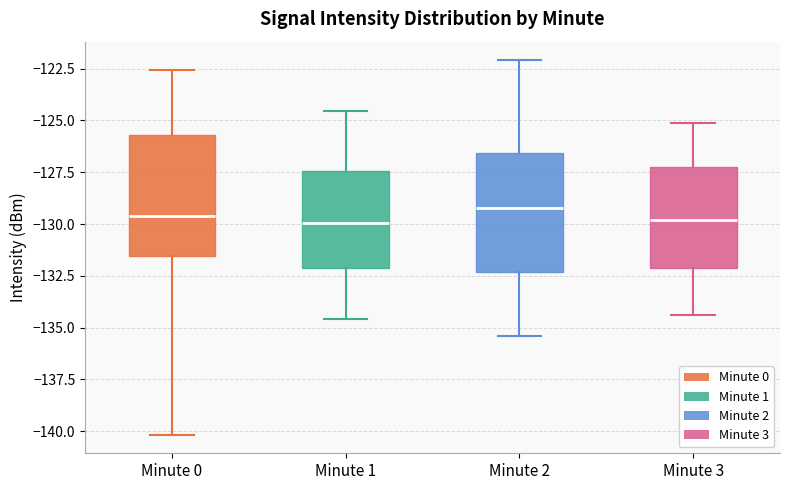

Reading left to right, transcribe this box plot: for each box, give where its median line is, the range the box spans, and where its two whiskers end, as read against the y-axis. The values are not printed on the chart, so give them approximately, as read against the axis.

Minute 0: median -129.5, box -131.5 to -125.5, whiskers -140.0 to -122.5
Minute 1: median -130.0, box -132.0 to -127.5, whiskers -134.5 to -124.5
Minute 2: median -129.0, box -132.5 to -126.5, whiskers -135.5 to -122.0
Minute 3: median -130.0, box -132.0 to -127.0, whiskers -134.5 to -125.0